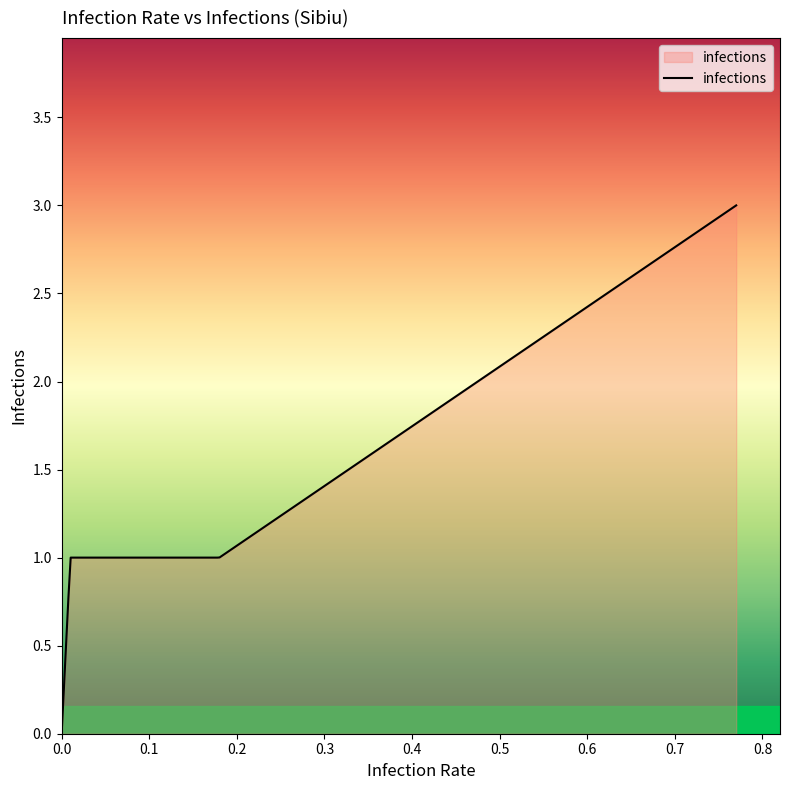

How many values are above zero?

299